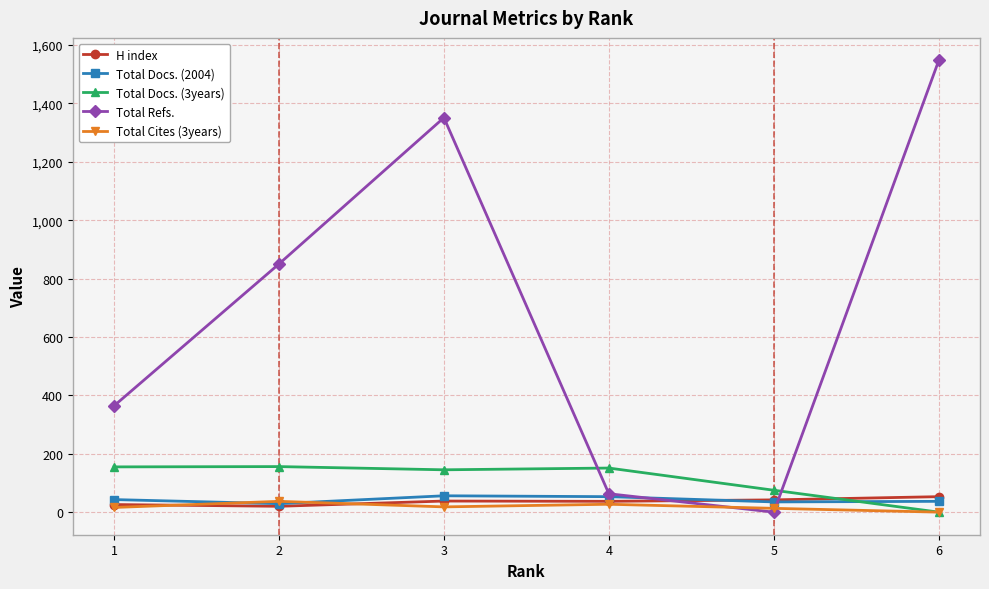

What is the average value of the Total Refs. series?

696